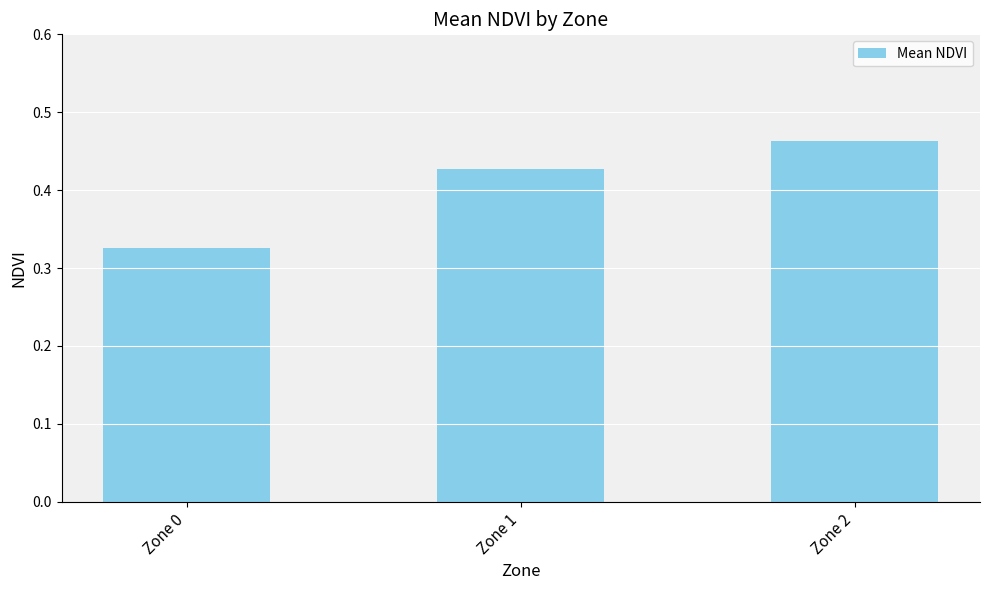

The chart shows a value of 0.7 at Zone 2. True or false?

False